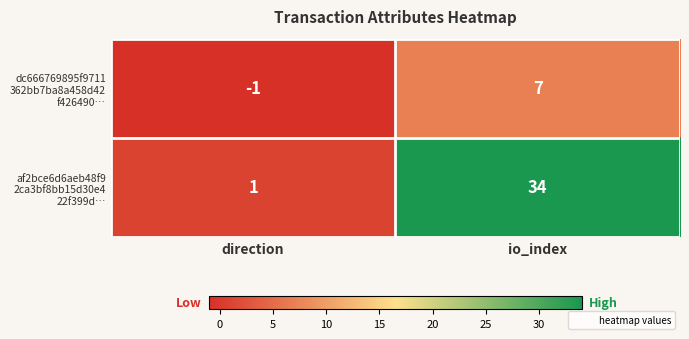

At which category is the sum across all series the highest?

io_index